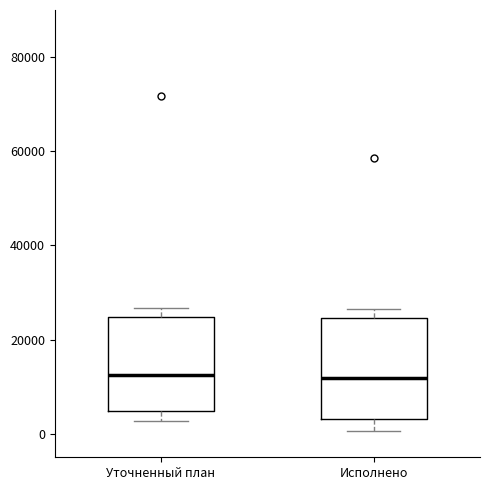

Reading left to right, read every box against the y-axis: the position of its median line, the range the box covers, and the ends of its whiskers. The values are not printed on the chart, so give them approximately, as read against the axis.

Уточненный план: median 12000, box 4000 to 24000, whiskers 2000 to 26000
Исполнено: median 12000, box 4000 to 24000, whiskers 0 to 26000